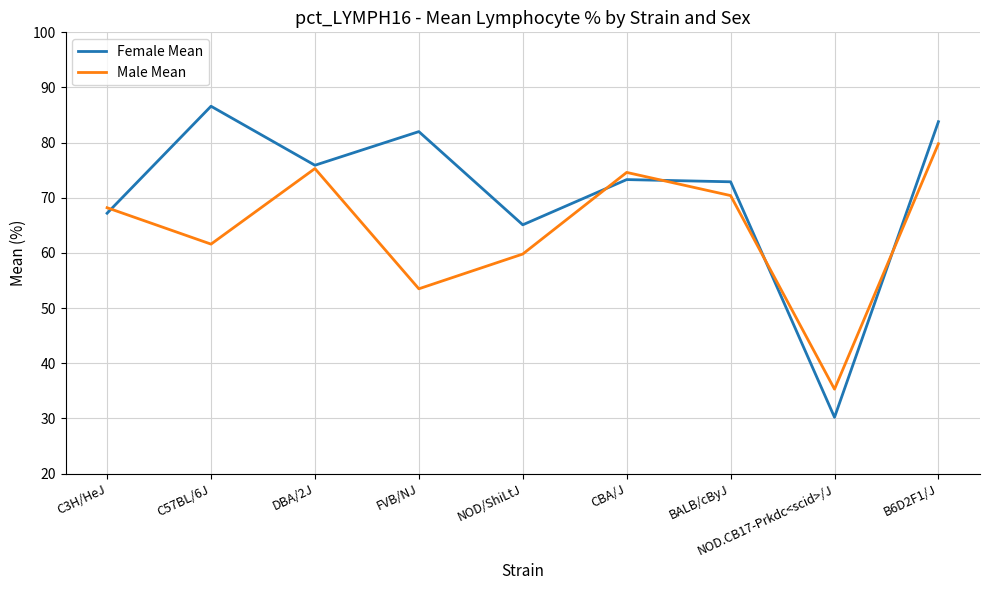

What are all the series names shown in the legend?

Female Mean, Male Mean